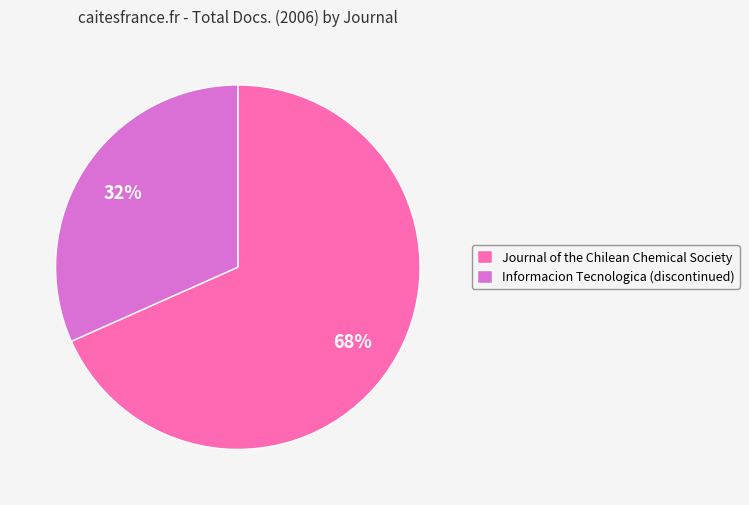

Count the number of slices in the pie.

2